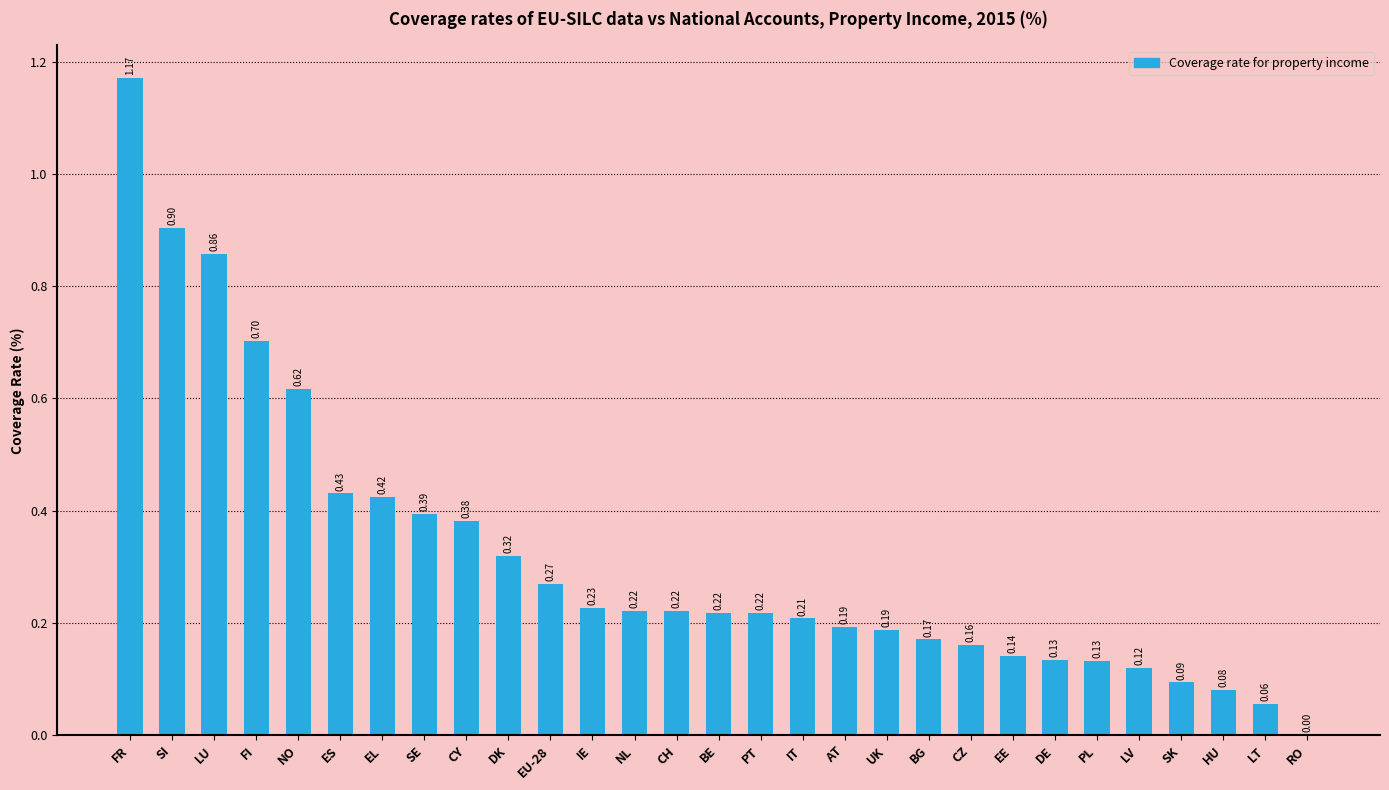

What is the change in value from FR to RO?

-1.2